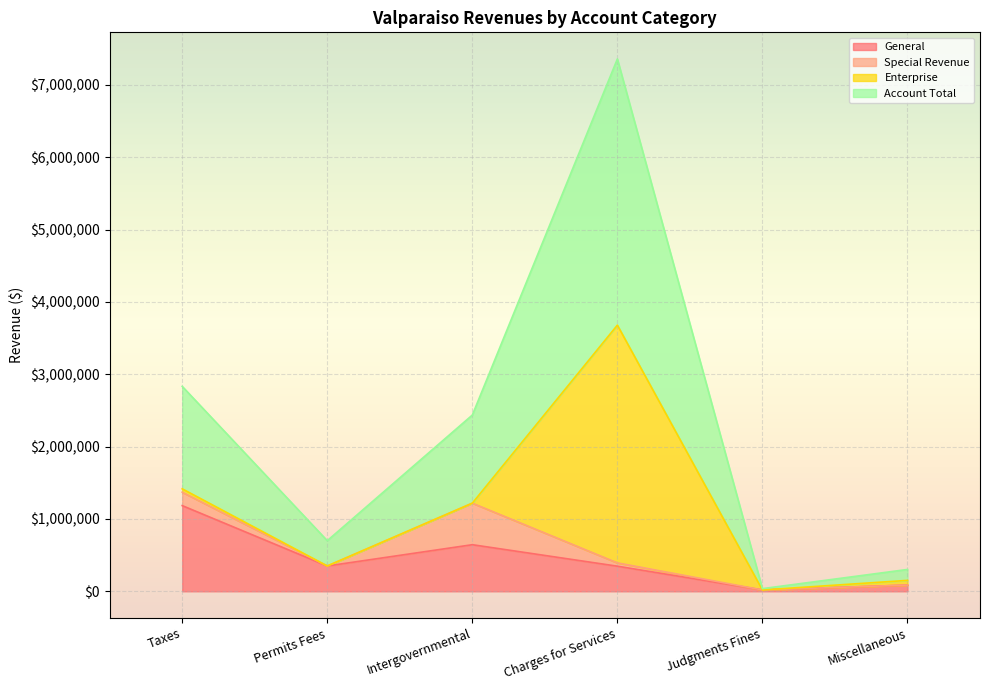

What is the total value across all series at Permits Fees?

699662